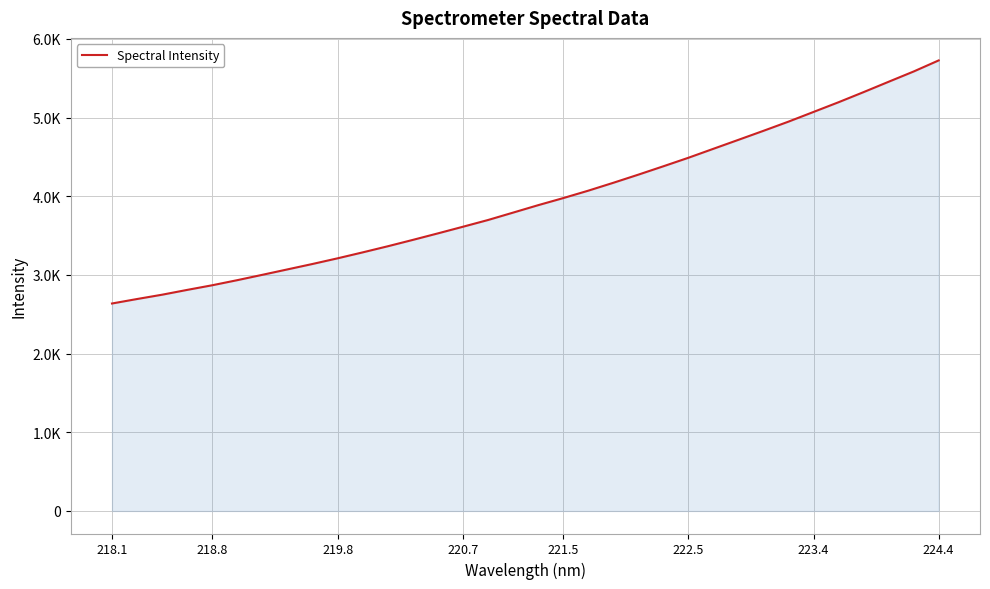

Does the chart display data point markers on the line(s)?

No